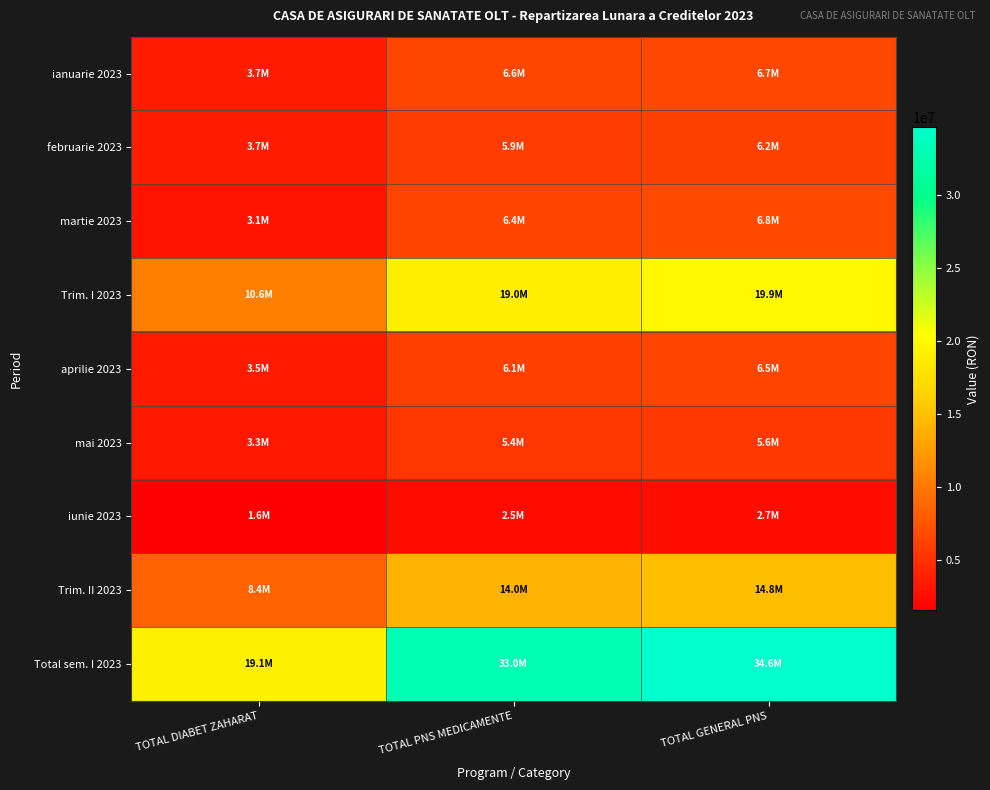

What is the minimum value shown in the chart?

1586420.0